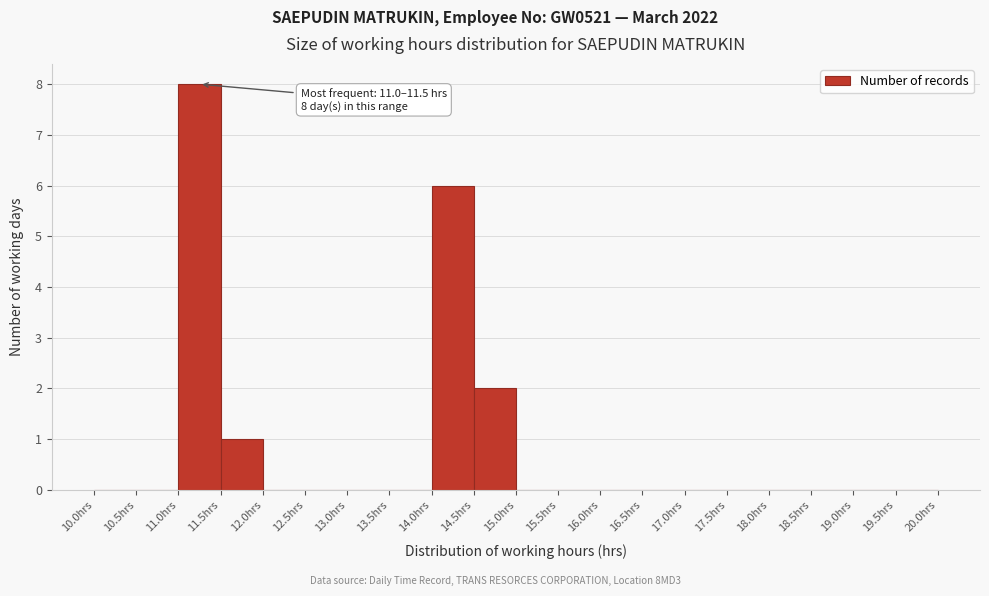

Over which range of the x-axis is the bar tallest?

11.0 to 11.5